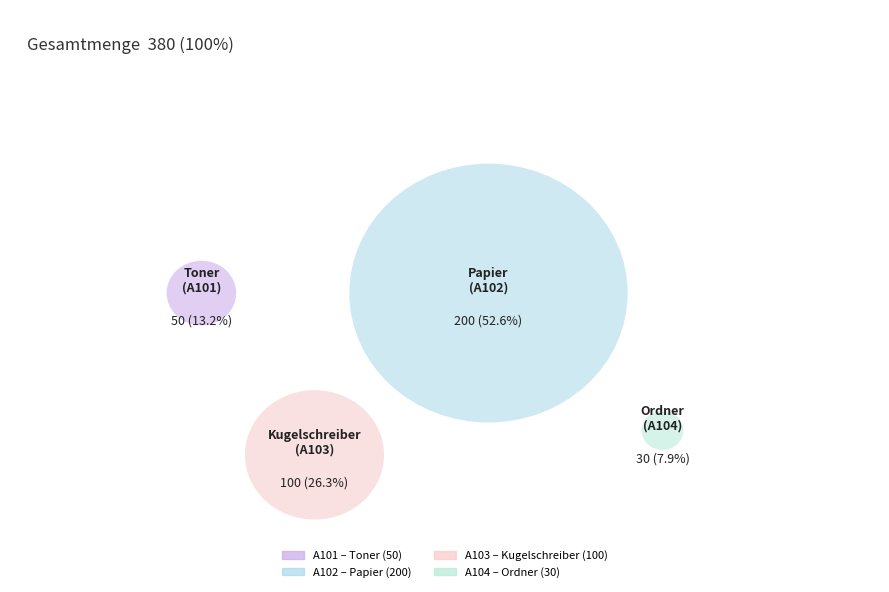

Does any single category account for the majority?

Yes